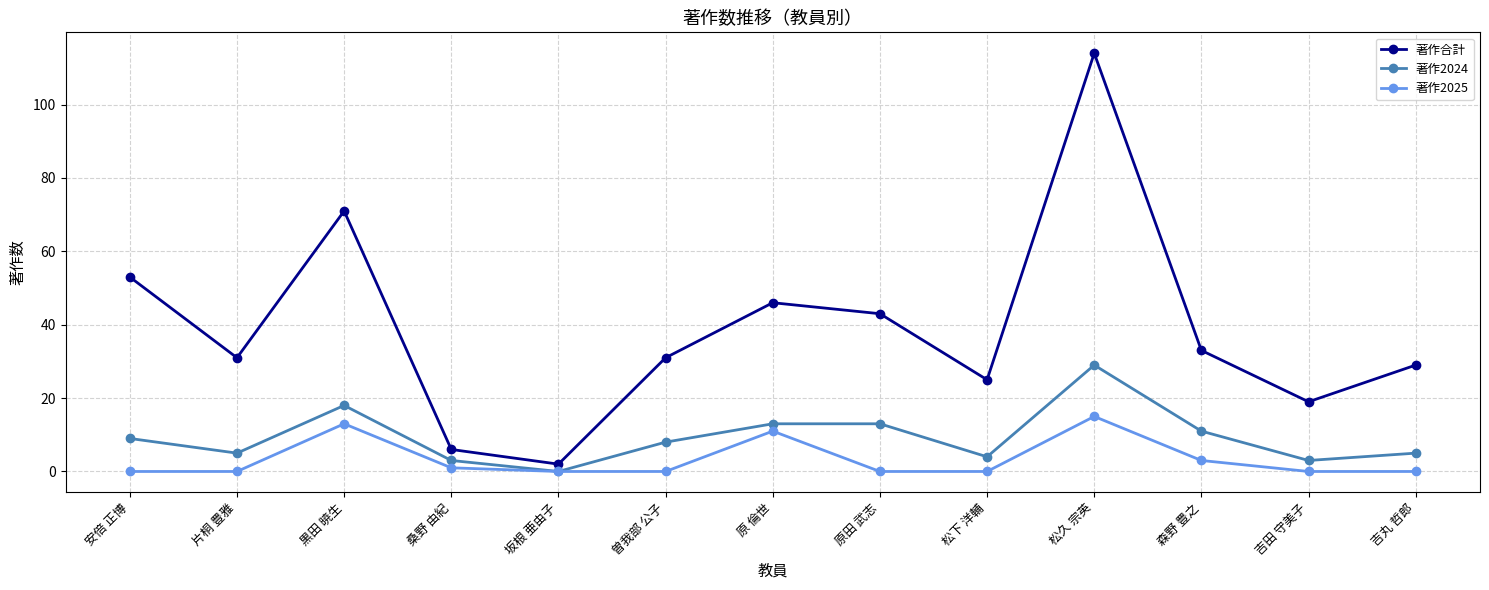

Reading left to right, list all the values displayed in this chart.

著作合計: 安倍 正博=53	片桐 豊雅=31	黒田 暁生=71	桑野 由紀=6	坂根 亜由子=2	曽我部 公子=31	原 倫世=46	原田 武志=43	松下 洋輔=25	松久 宗英=114	森野 豊之=33	吉田 守美子=19	吉丸 哲郎=29
著作2024: 安倍 正博=9	片桐 豊雅=5	黒田 暁生=18	桑野 由紀=3	坂根 亜由子=0	曽我部 公子=8	原 倫世=13	原田 武志=13	松下 洋輔=4	松久 宗英=29	森野 豊之=11	吉田 守美子=3	吉丸 哲郎=5
著作2025: 安倍 正博=0	片桐 豊雅=0	黒田 暁生=13	桑野 由紀=1	坂根 亜由子=0	曽我部 公子=0	原 倫世=11	原田 武志=0	松下 洋輔=0	松久 宗英=15	森野 豊之=3	吉田 守美子=0	吉丸 哲郎=0